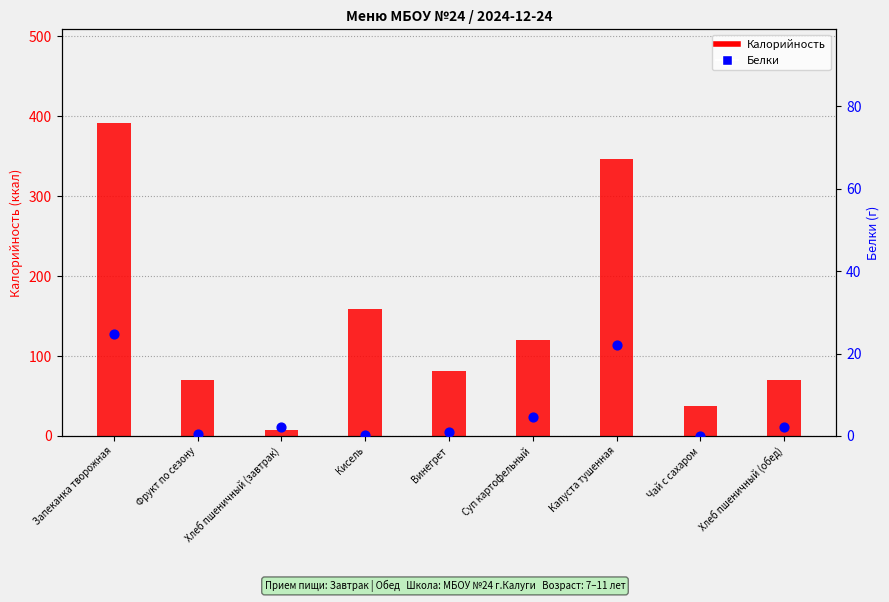

Which series contains the lowest Y value?

Белки